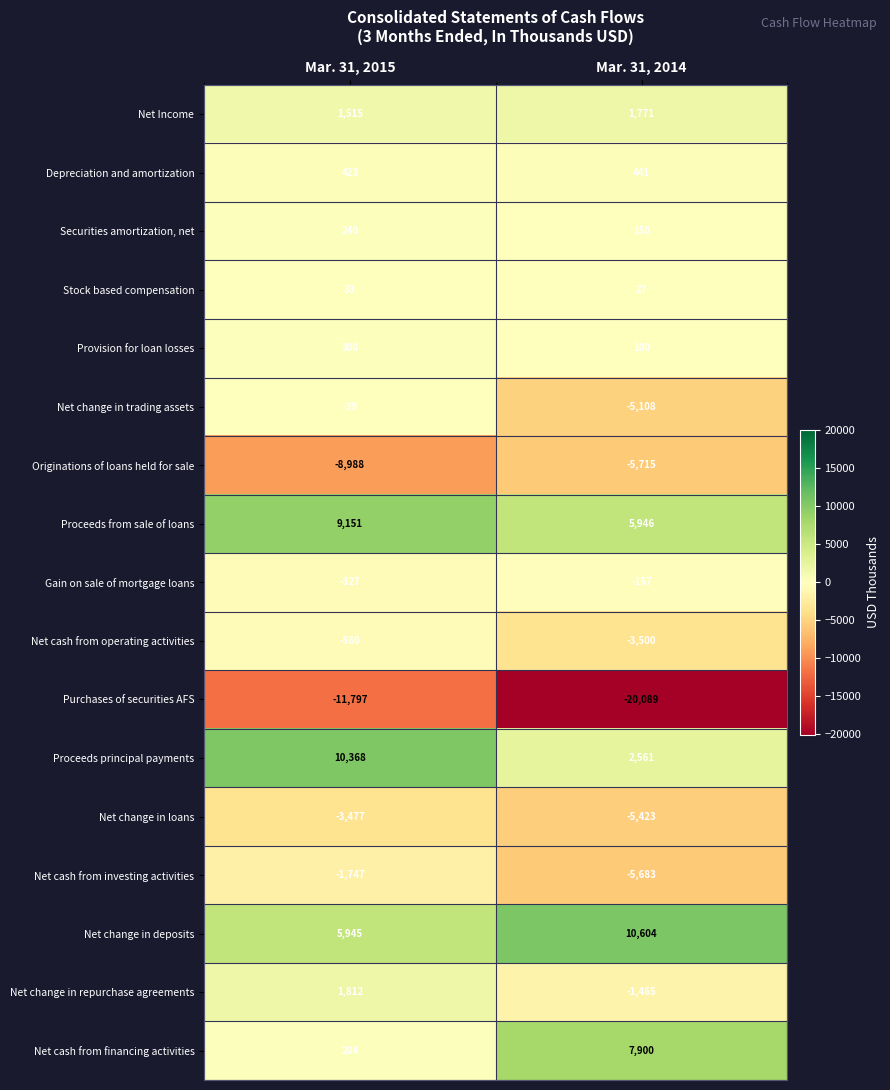

True or false: Net change in repurchase agreements has a value of -2177 at Mar. 31, 2014.

False